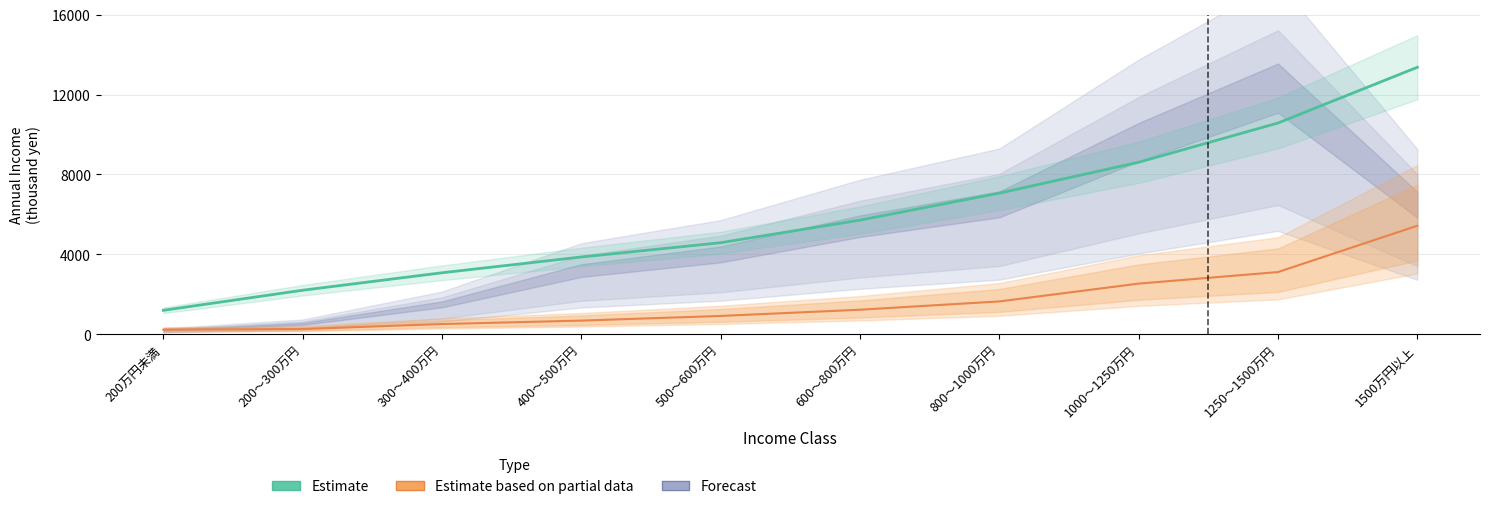

What is the spread (max minus min) of values at 1500万円以上?

7937